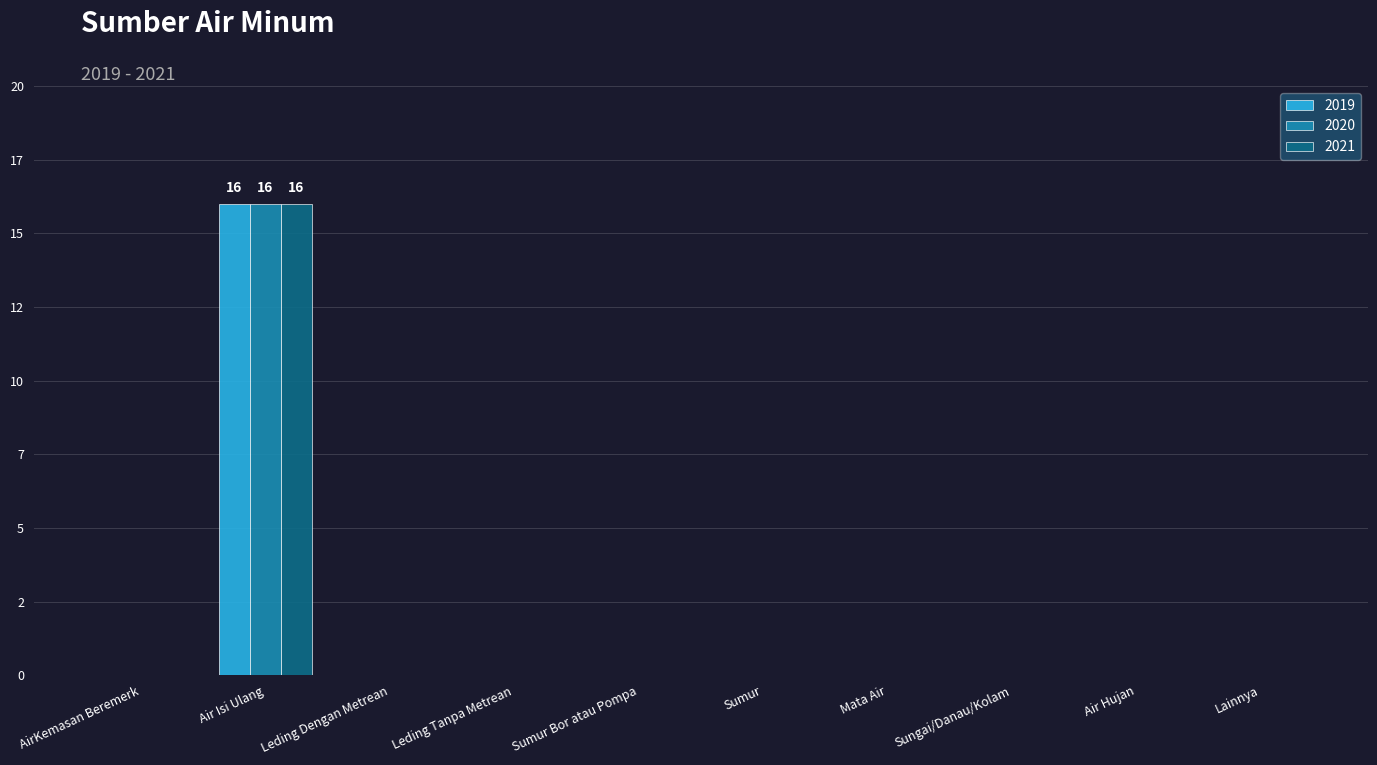

Reading left to right, list all the values displayed in this chart.

2019: 0	16	0	0	0	0	0	0	0	0
2020: 0	16	0	0	0	0	0	0	0	0
2021: 0	16	0	0	0	0	0	0	0	0